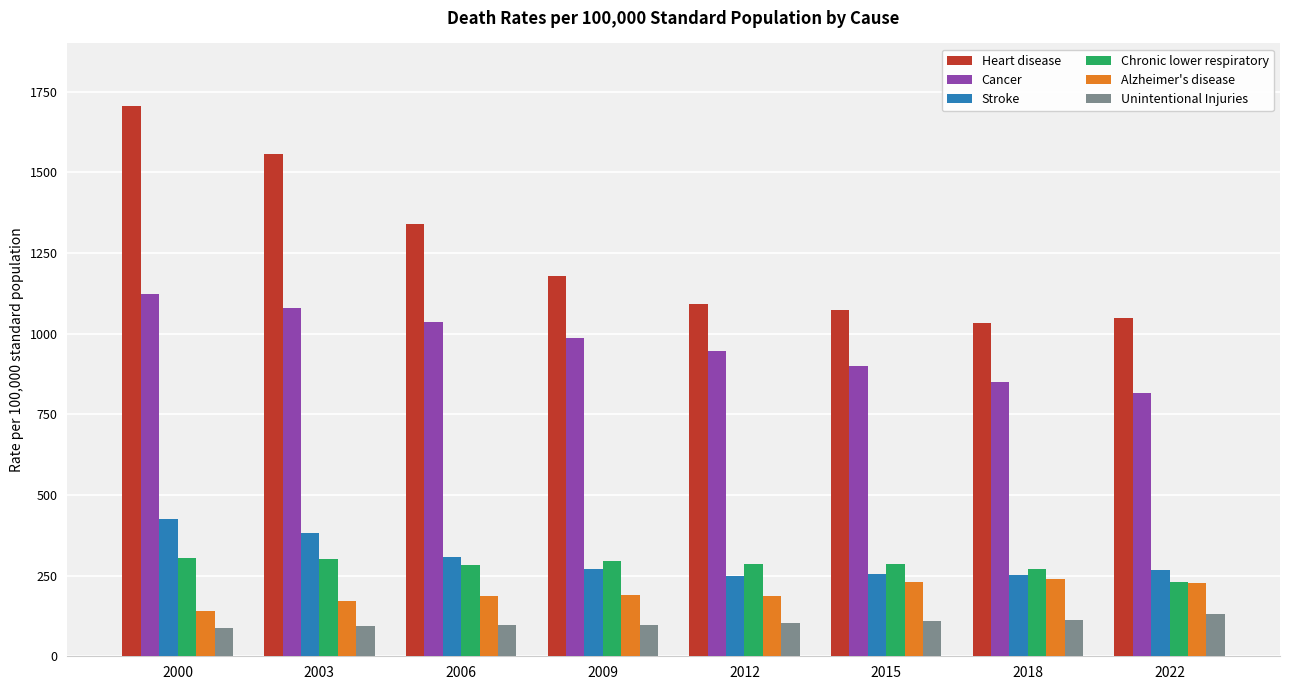

How many data points in Unintentional Injuries are above 102?

4